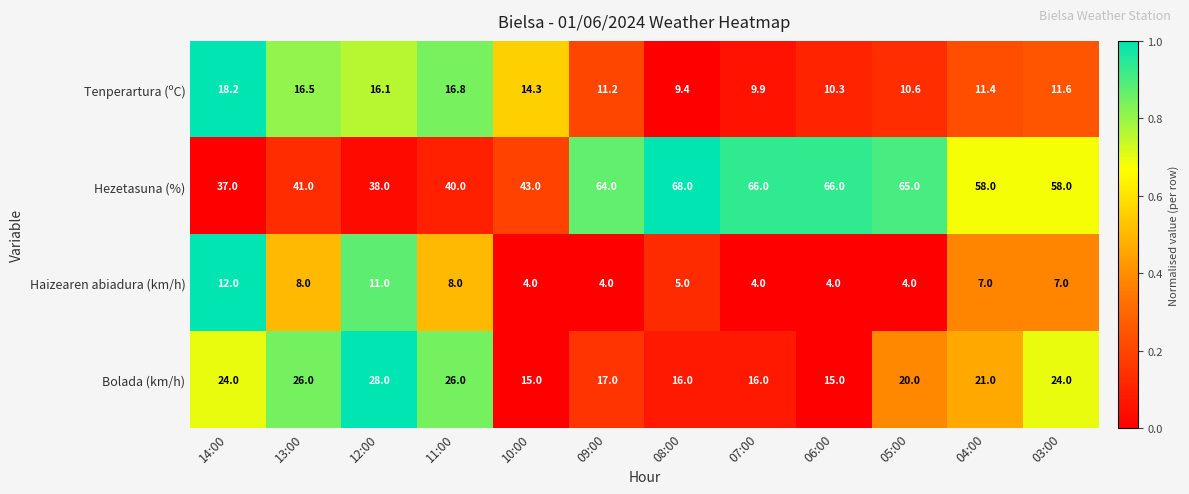

The value of Haizearen abiadura (km/h) at 05:00 is 1.8. True or false?

False